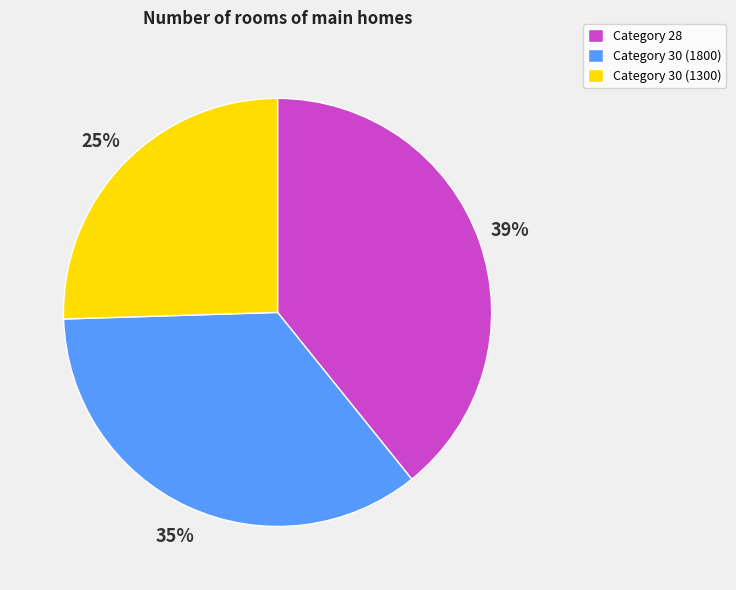

Is it true that Category 30 (1800) is 49% of the pie?

False